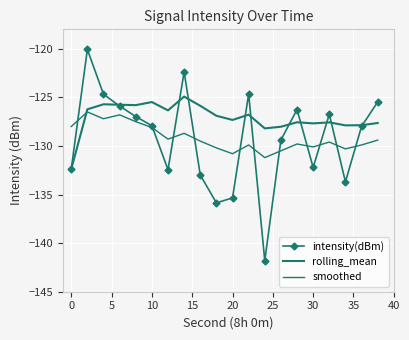

True or false: intensity(dBm) has more than 2 points higher than both neighbors.

True